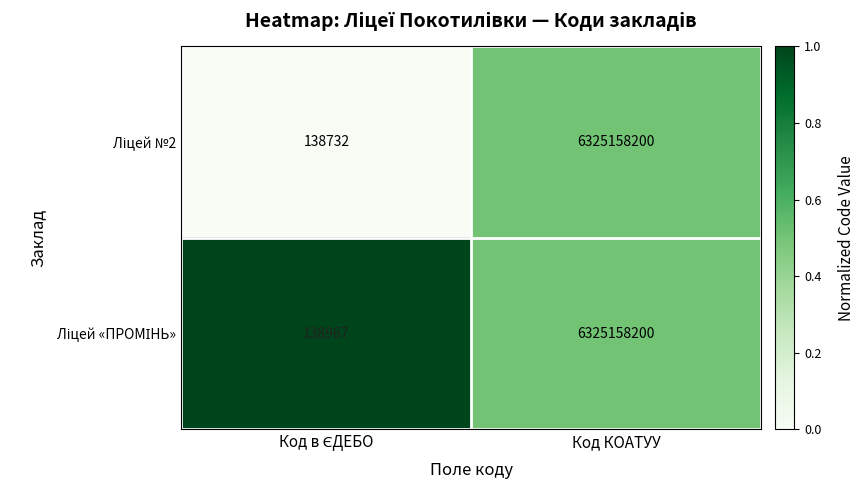

What is the total value across all series at Код КОАТУУ?

12650316400